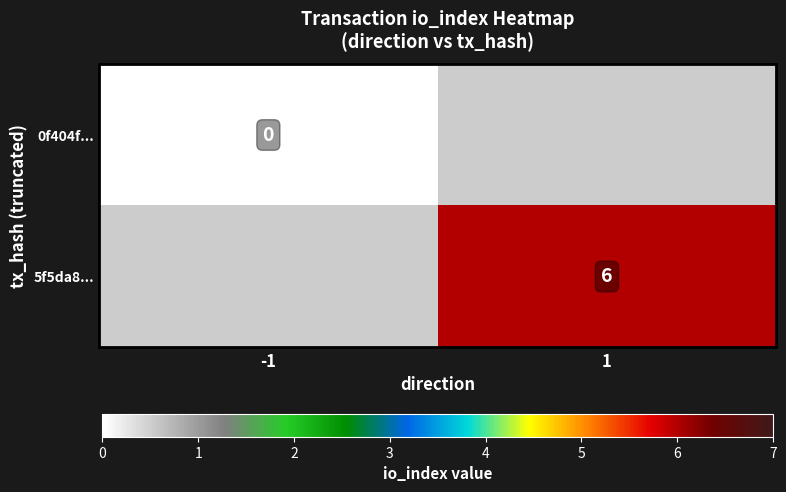

True or false: 5f5da8... has a value of 4 at 1.

False